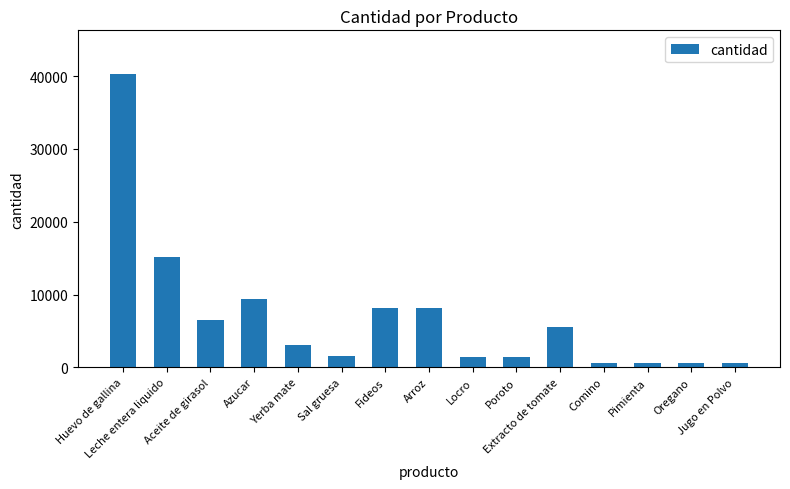

What is the sum of all values?

102960